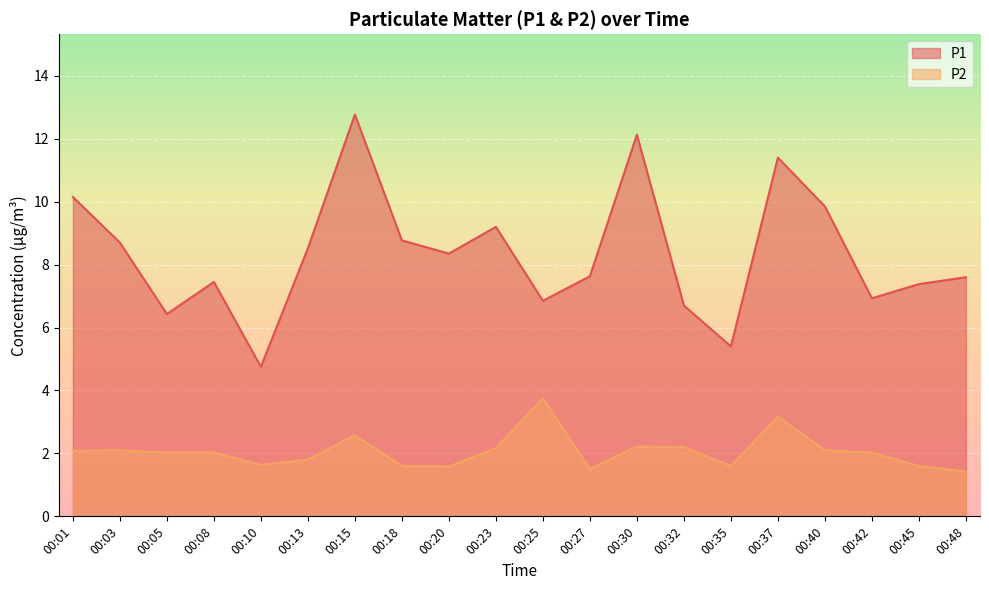

The value of P1 at 00:05 is 3.5. True or false?

False